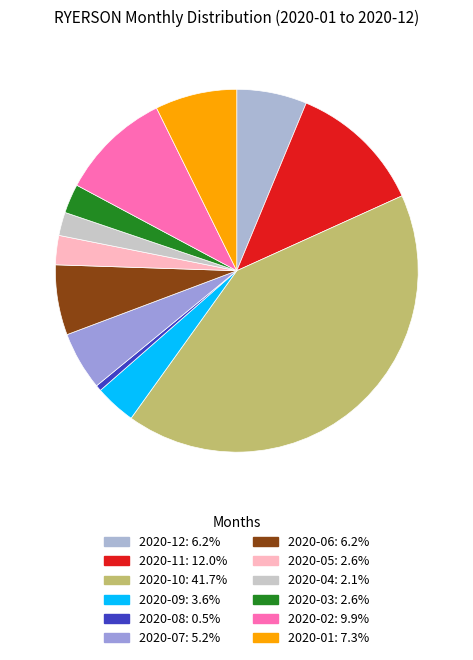

To the nearest percent, what is the difference between the largest and smallest slice percentages?

41%